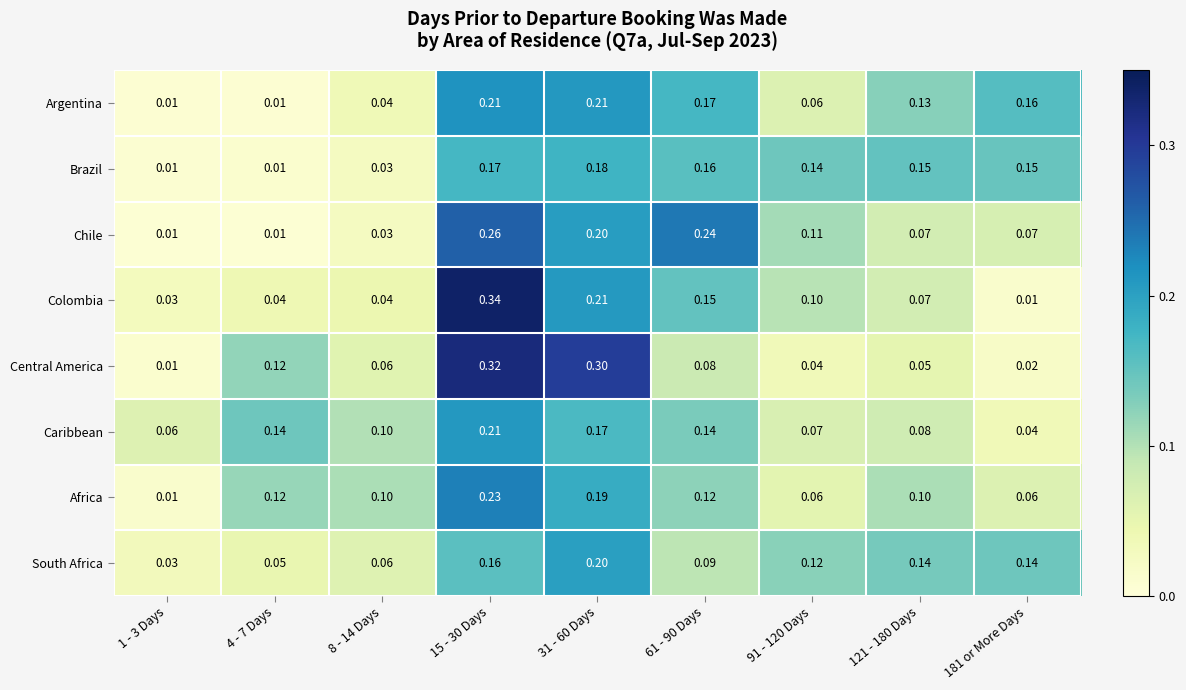

Rank the series at 181 or More Days from highest to lowest value.

Argentina, Brazil, South Africa, Chile, Africa, Caribbean, Central America, Colombia